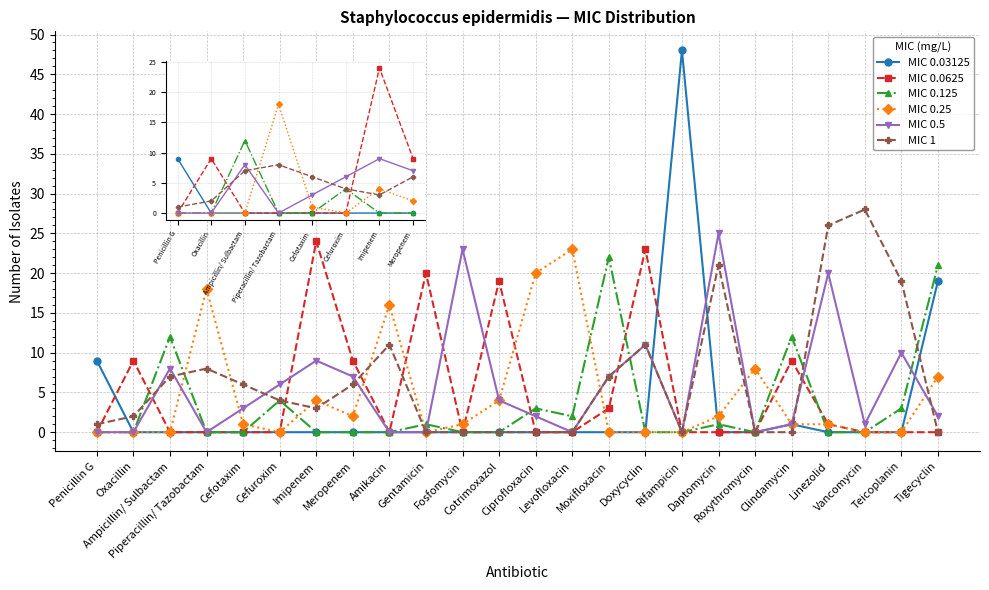

Reading right to left, what are all the values shown in this chart?

MIC 0.03125: 19	0	0	0	1	0	0	48	0	0	0	0	0	0	0	0	0	0	0	0	0	0	0	9
MIC 0.0625: 0	0	0	1	9	0	0	0	23	3	0	0	19	0	20	0	9	24	0	0	0	0	9	0
MIC 0.125: 21	3	0	0	12	0	1	0	0	22	2	3	0	0	1	0	0	0	4	0	0	12	0	0
MIC 0.25: 7	0	0	1	1	8	2	0	0	0	23	20	4	1	0	16	2	4	0	1	18	0	0	0
MIC 0.5: 2	10	1	20	1	0	25	0	11	7	0	2	4	23	0	0	7	9	6	3	0	8	0	0
MIC 1: 0	19	28	26	0	0	21	0	11	7	0	0	0	0	0	11	6	3	4	6	8	7	2	1